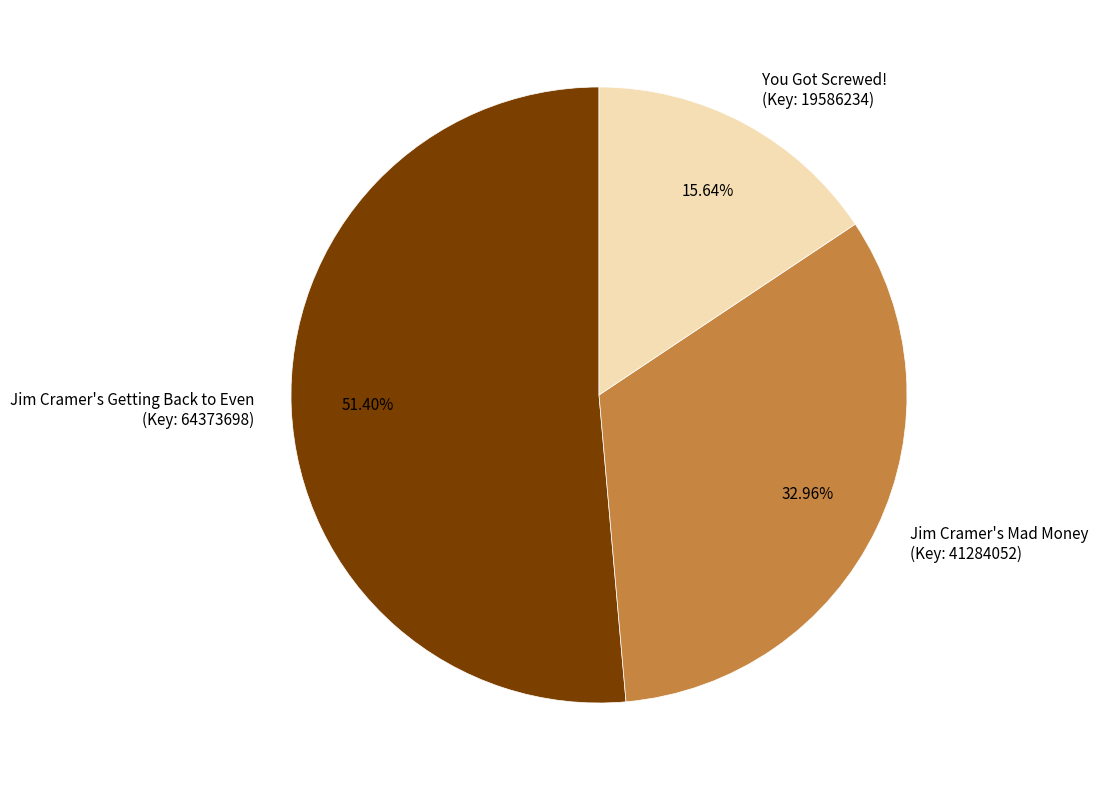

Which category has the smallest portion of the pie?

You Got Screwed! (Key: 19586234)